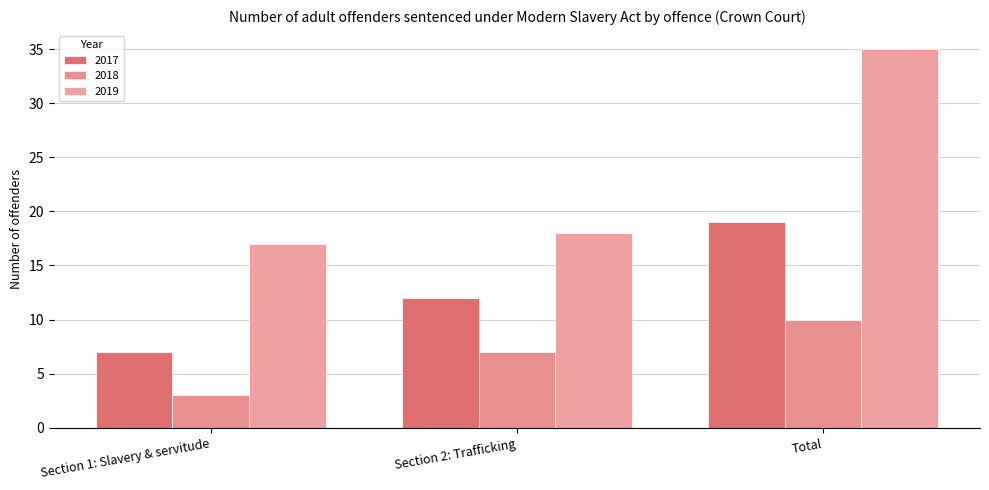

Is it true that 2018 equals 5 at Total?

False